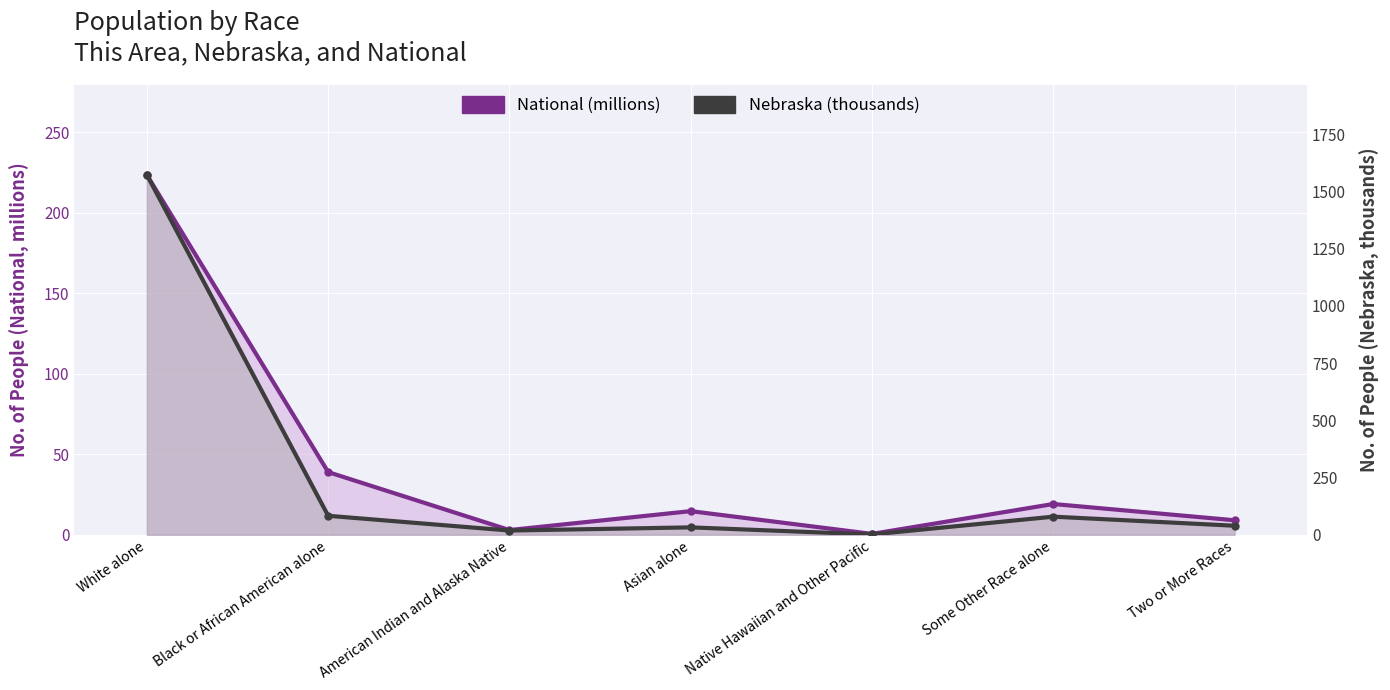

Between Black or African American alone and Asian alone, which is larger?

Black or African American alone